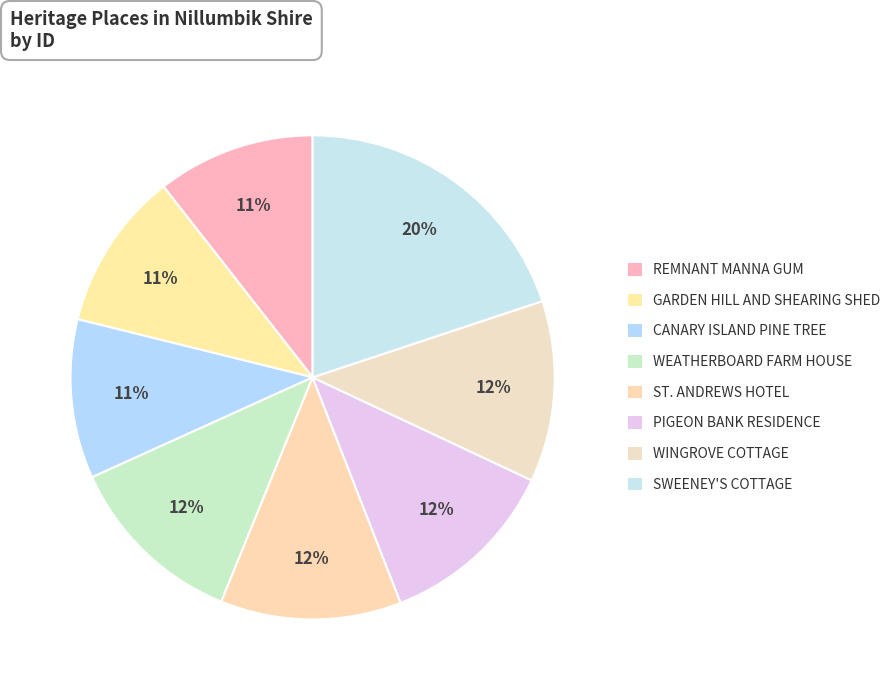

Rank the categories by value from highest to lowest.

SWEENEY'S COTTAGE, WINGROVE COTTAGE, PIGEON BANK RESIDENCE, ST. ANDREWS HOTEL, WEATHERBOARD FARM HOUSE, CANARY ISLAND PINE TREE, GARDEN HILL AND SHEARING SHED, REMNANT MANNA GUM